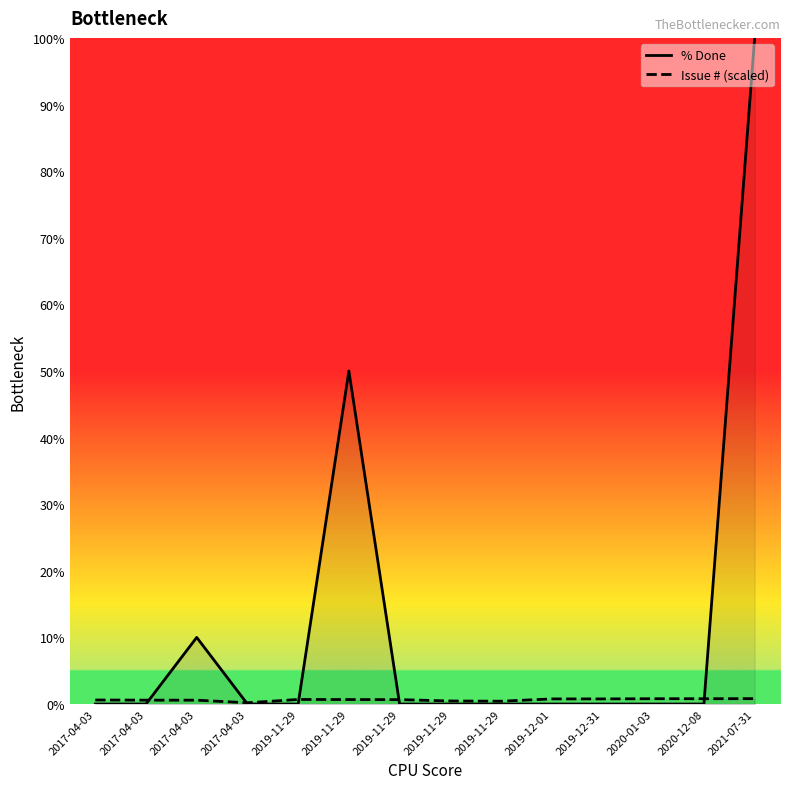

What is the difference between the maximum and minimum values in the Issue # (scaled) series?

0.6